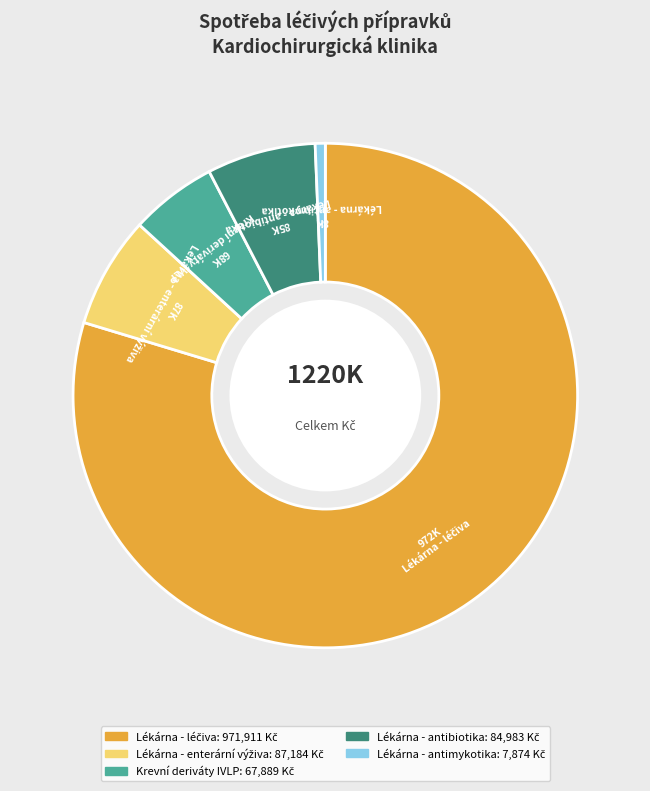

Does Lékárna - antibiotika represent more than half of the total?

No